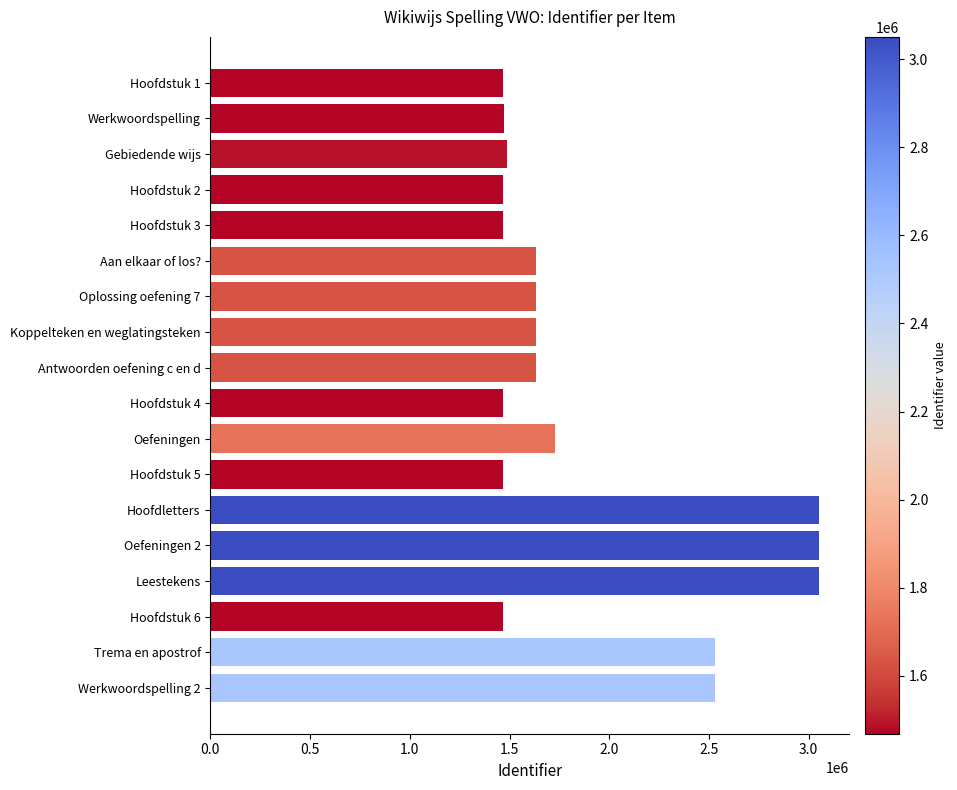

What is the maximum value shown in the chart?

3050391